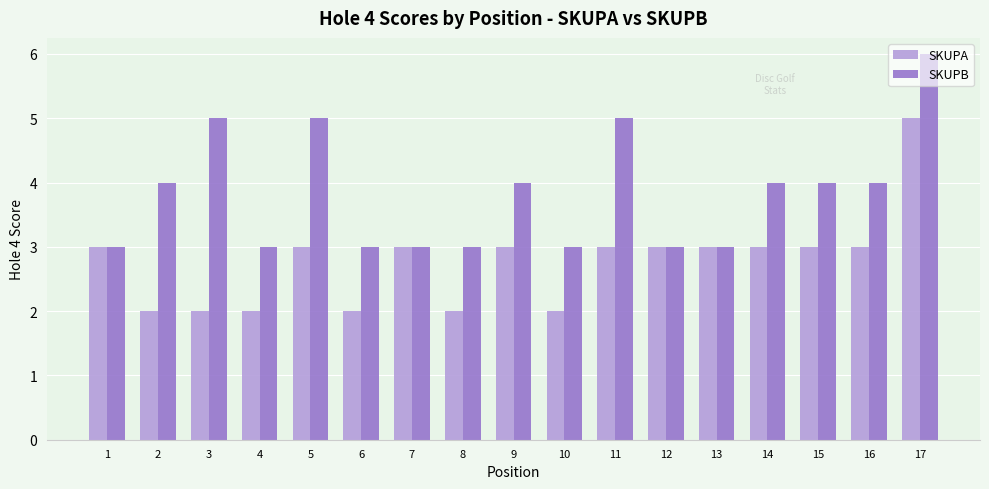

What is the sum of all SKUPA values?

47